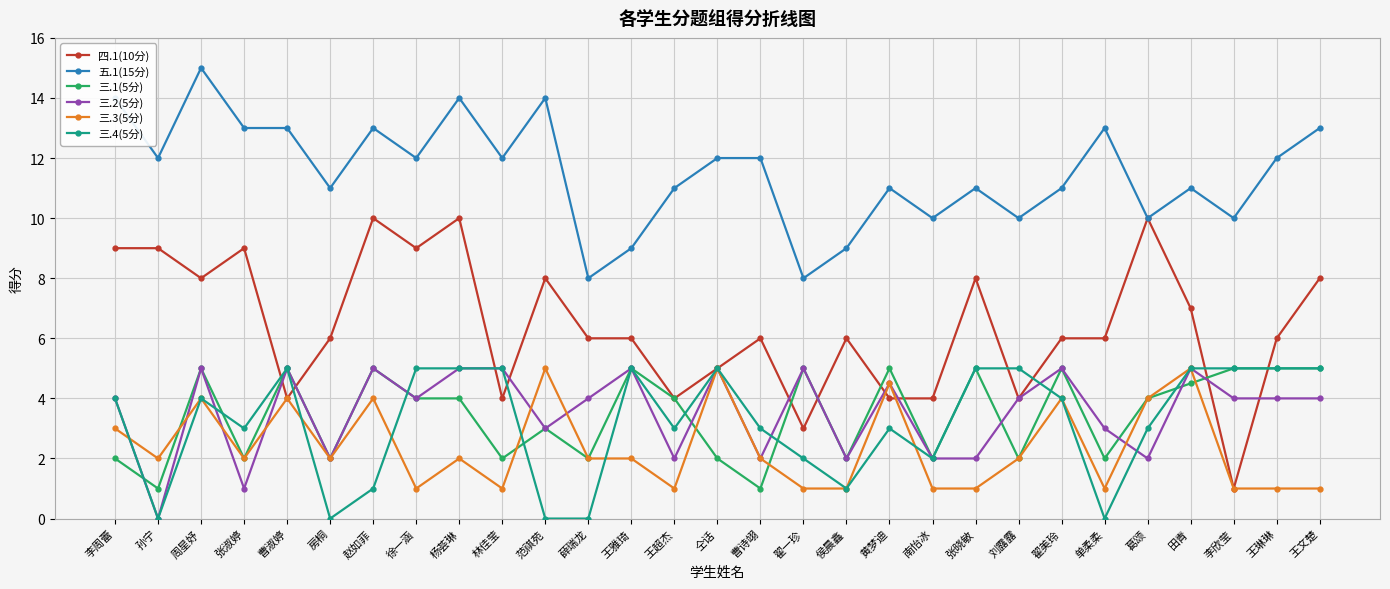

What is the lowest value of the 五.1(15分) series?

8.0